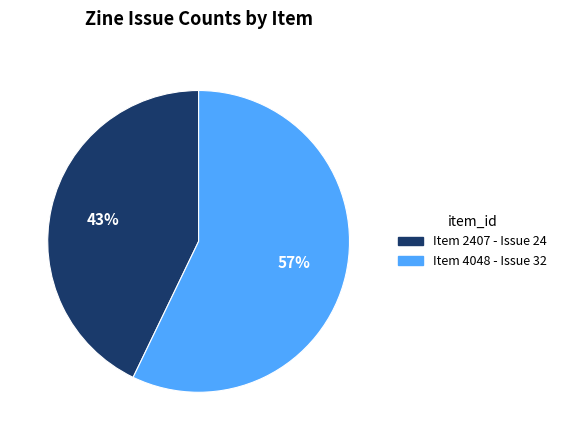

To the nearest percent, what is the difference between the largest and smallest slice percentages?

14%